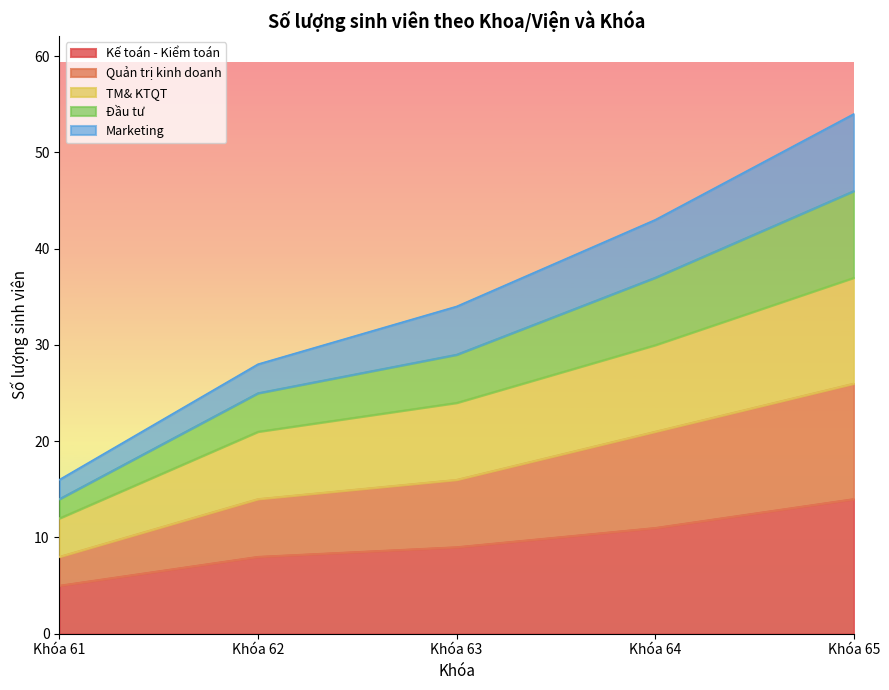

Between Khóa 61 and Khóa 62, which is larger?

Khóa 62